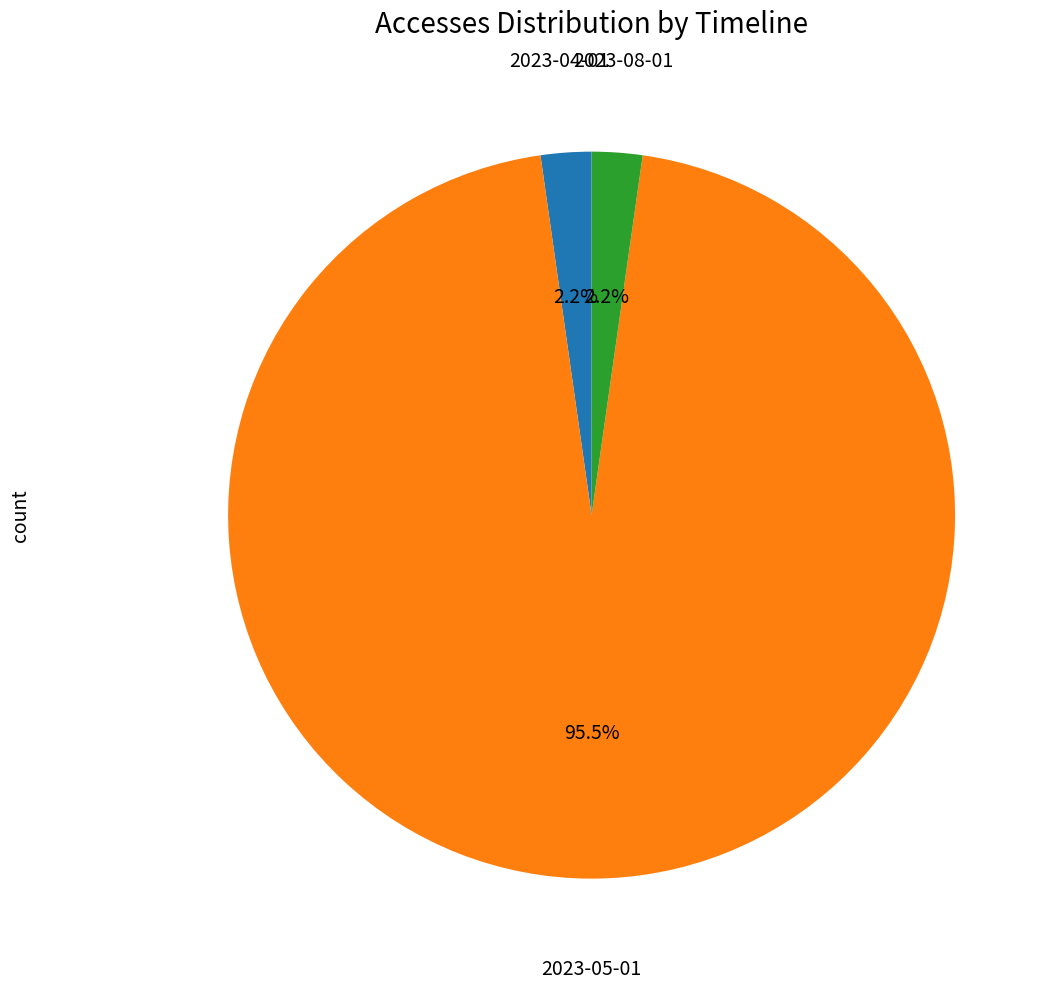

How many segments does this pie chart have?

3